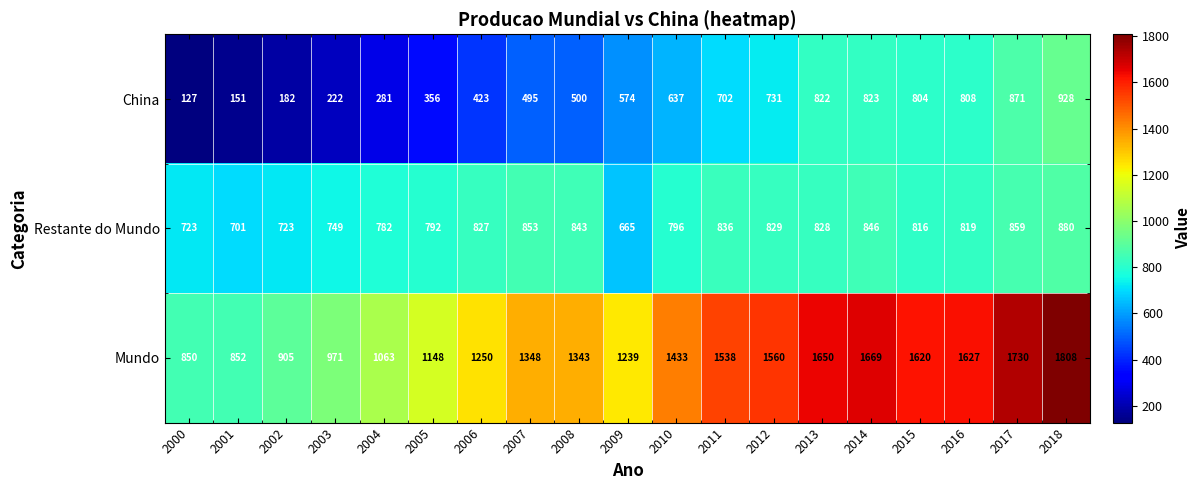

Count the number of data series in this chart.

3